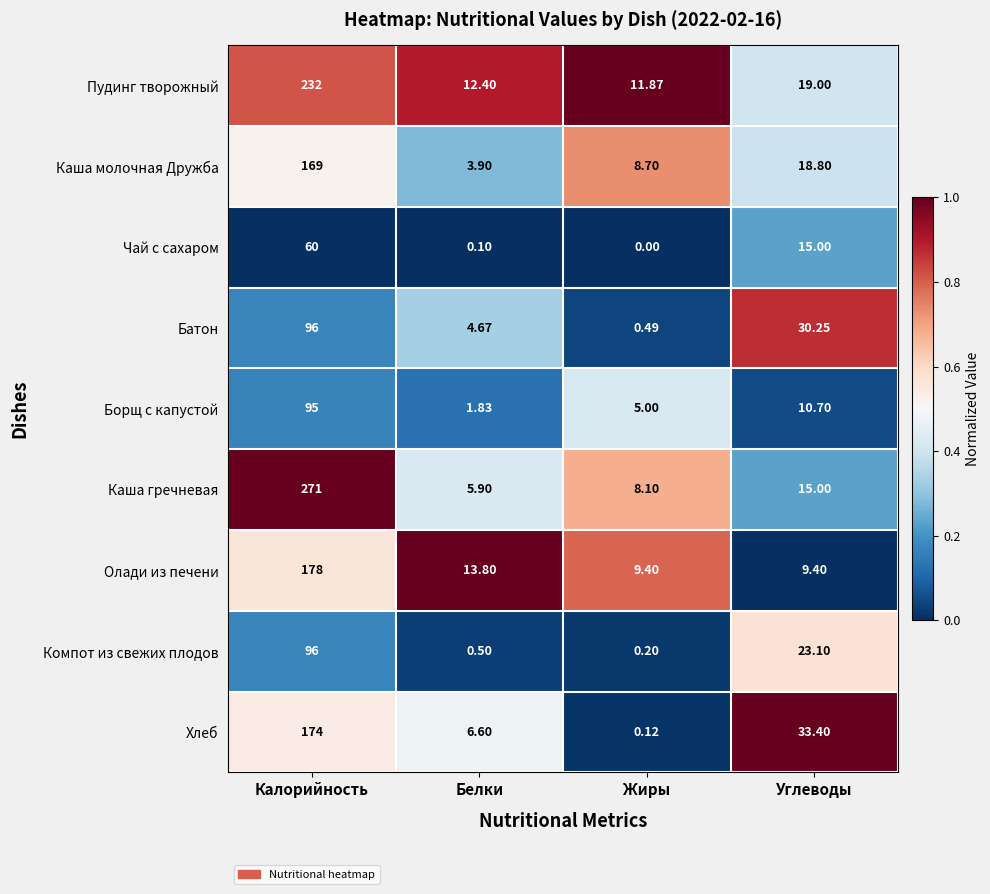

Is the value of Олади из печени at Жиры greater than the value of Компот из свежих плодов at Белки?

Yes